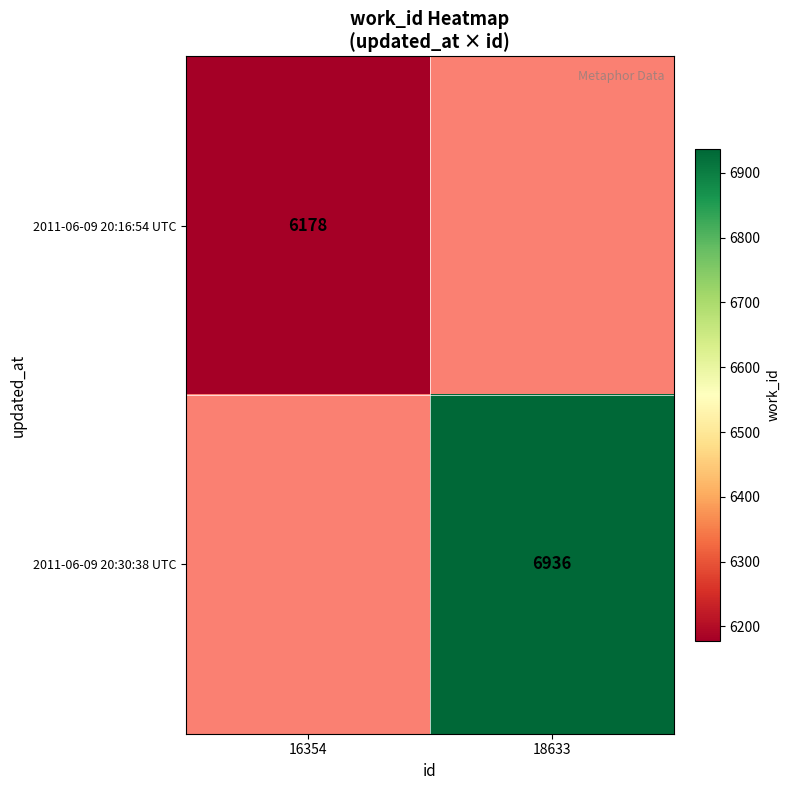

Which label corresponds to the largest value in the chart?

18633